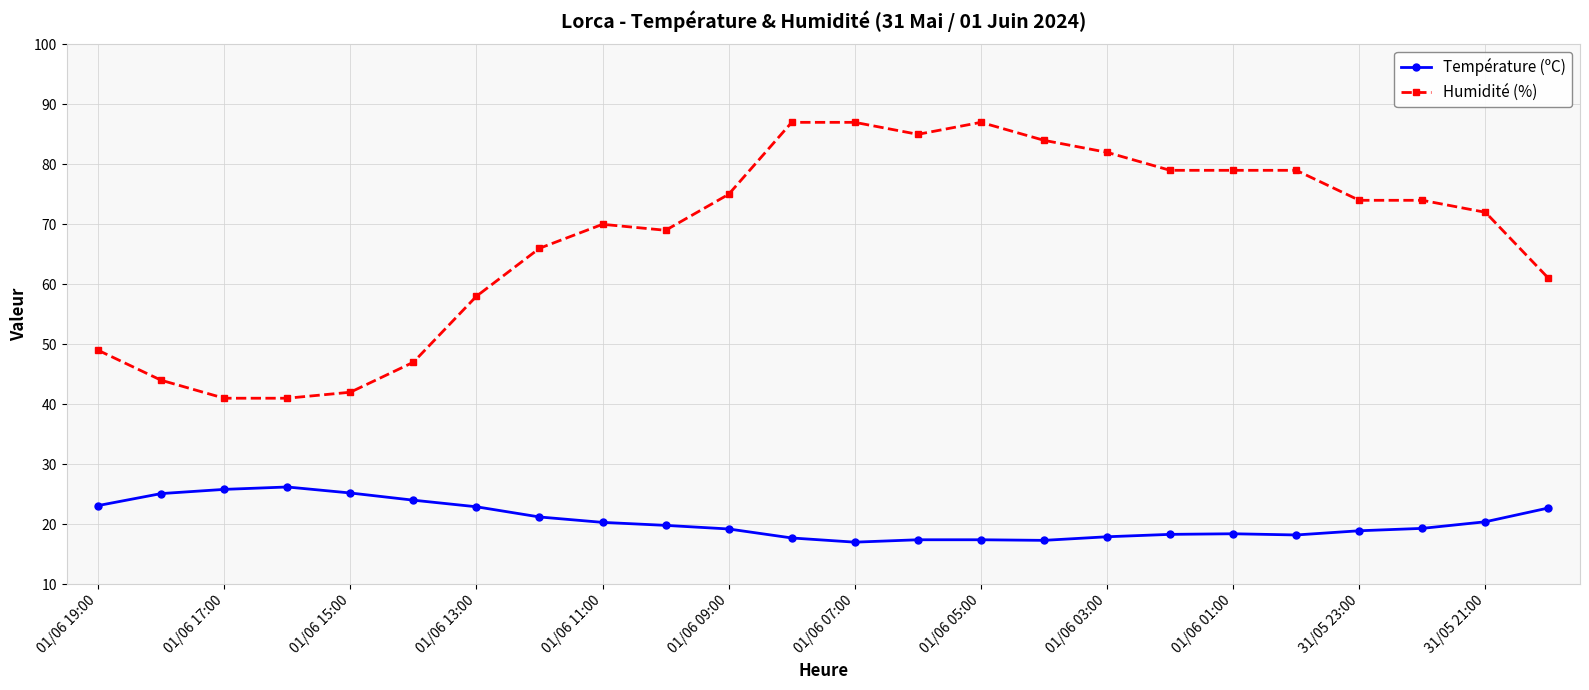

What is the maximum value for Température (ºC)?

26.2